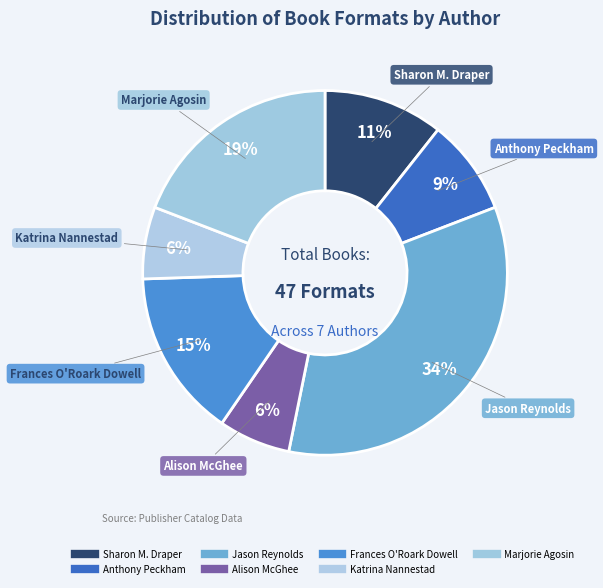

Count the number of slices in the pie.

7